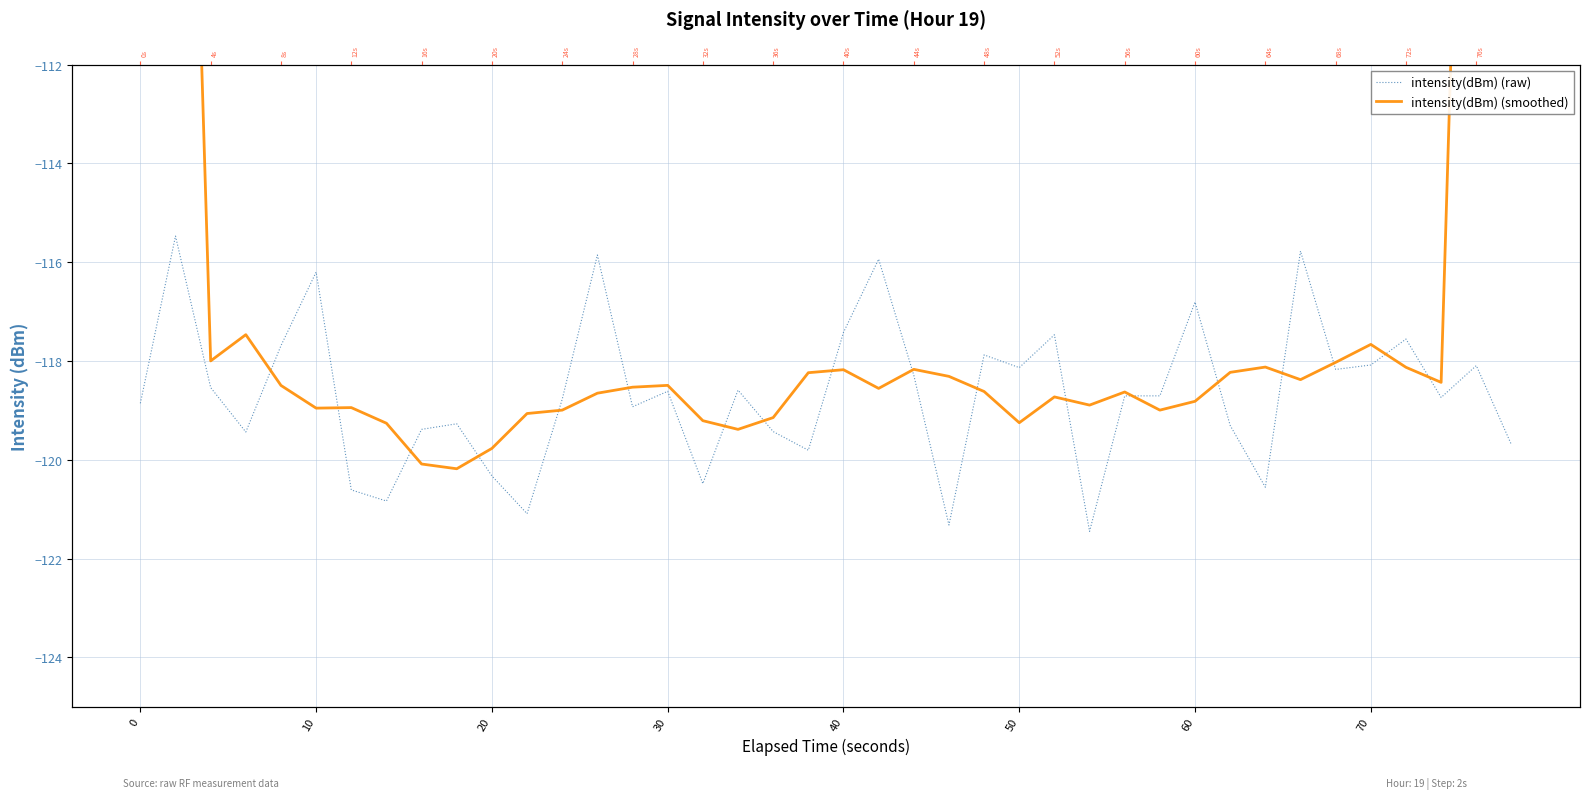

Which series ends up on top after the final intersection of intensity(dBm) (raw) and intensity(dBm) (smoothed)?

intensity(dBm) (smoothed)